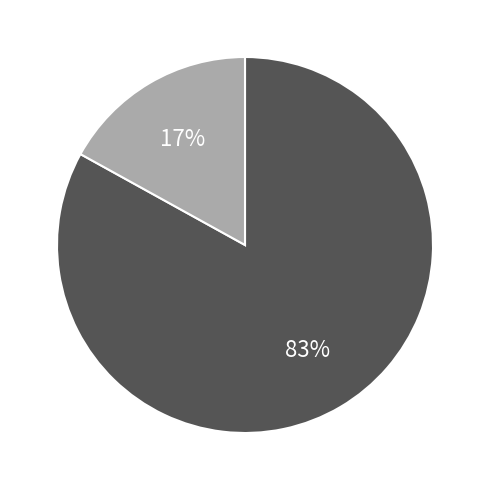

To the nearest percent, what is the difference between the largest and smallest slice percentages?

66%